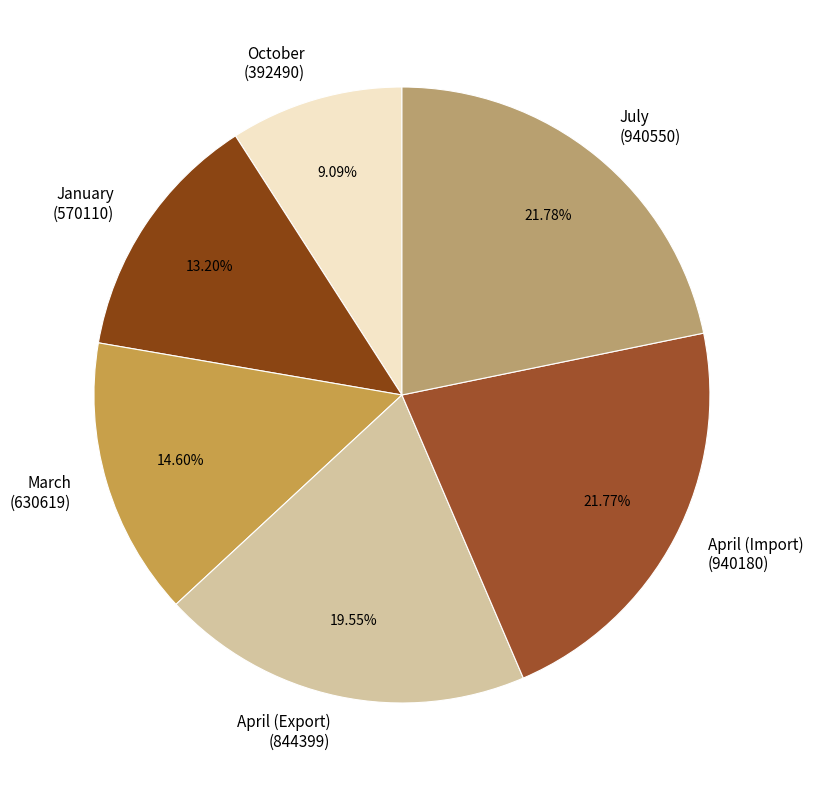

Is there a majority slice in this chart?

No